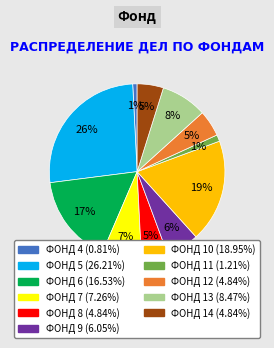

Is there any slice that represents more than half of the pie?

No